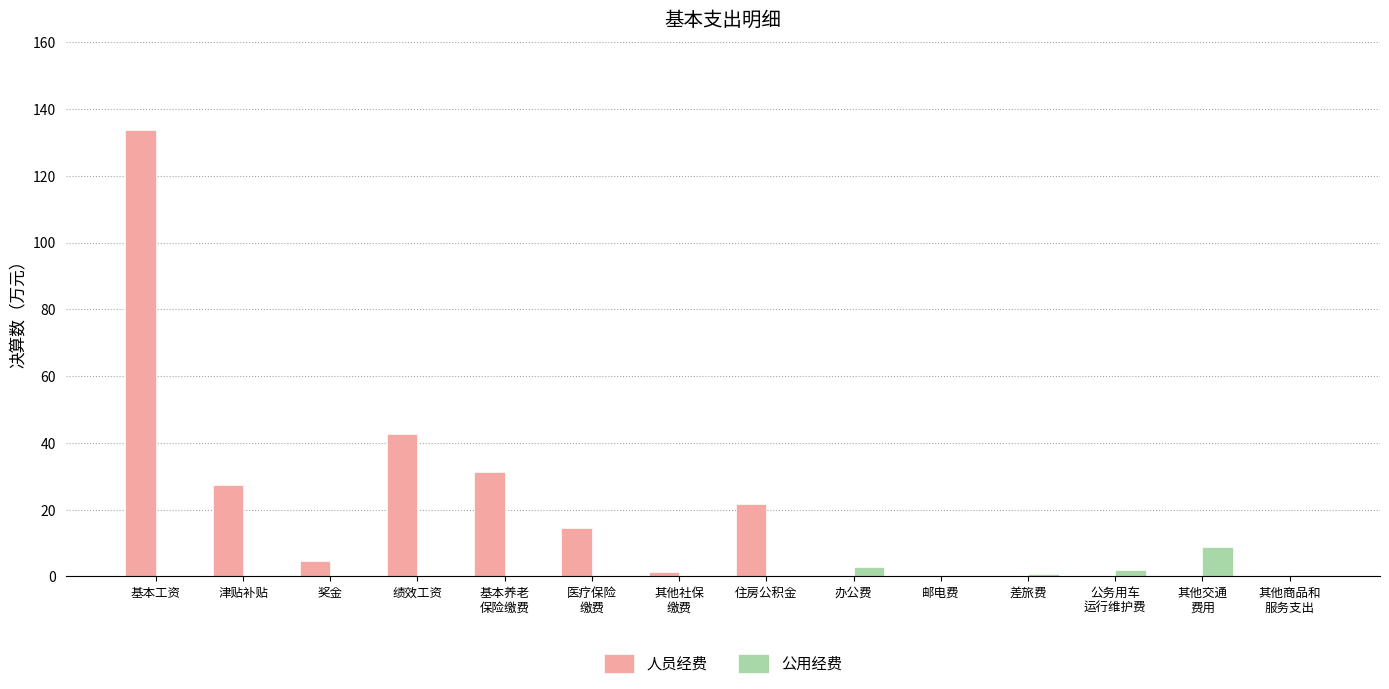

Between 基本工资 and 奖金, which series saw the biggest shift?

人员经费